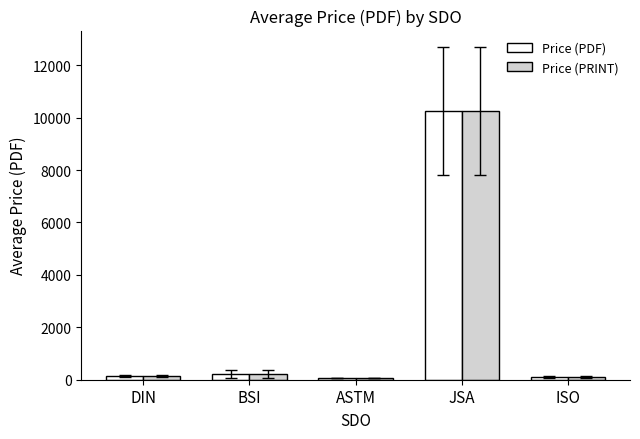

What is the difference between the maximum and minimum values in the Price (PDF) series?

10170.2